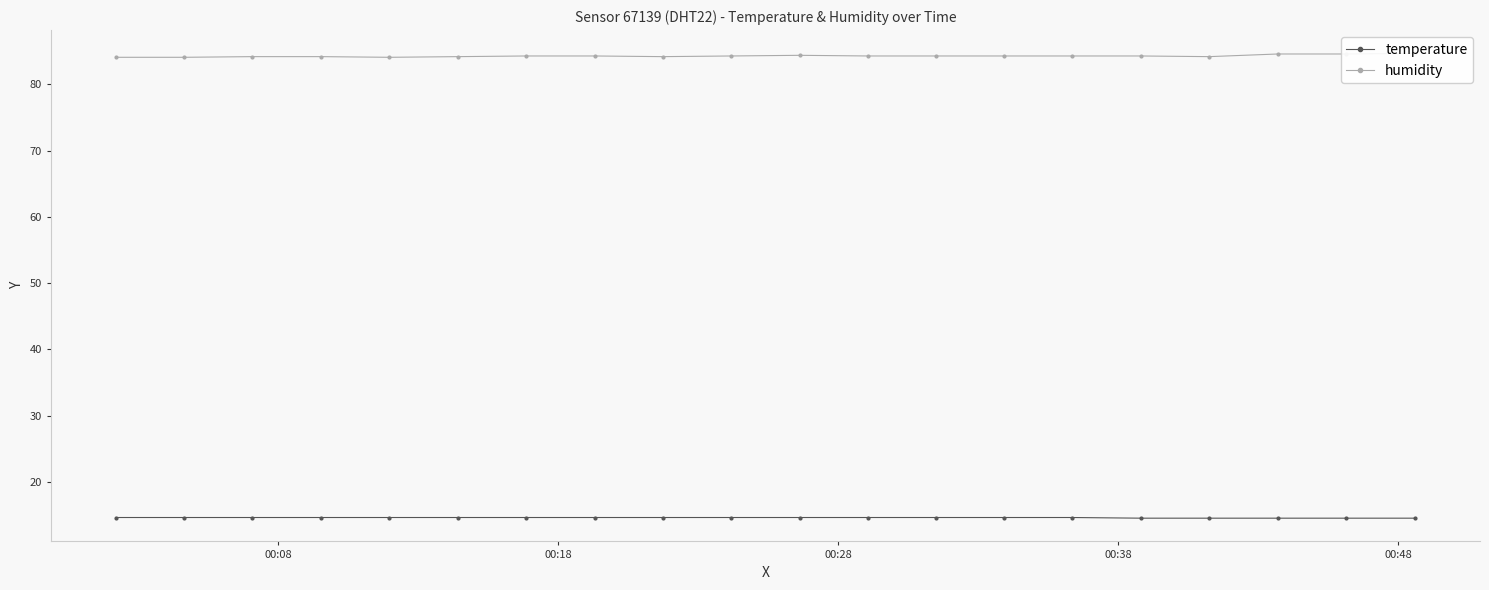

What is the maximum value for temperature?

14.6